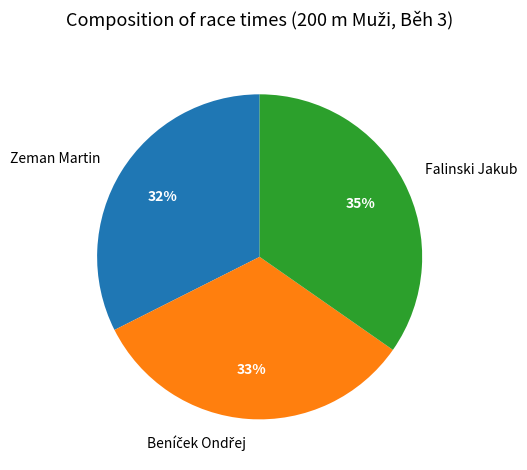

Is it true that Zeman Martin is 39% of the pie?

False